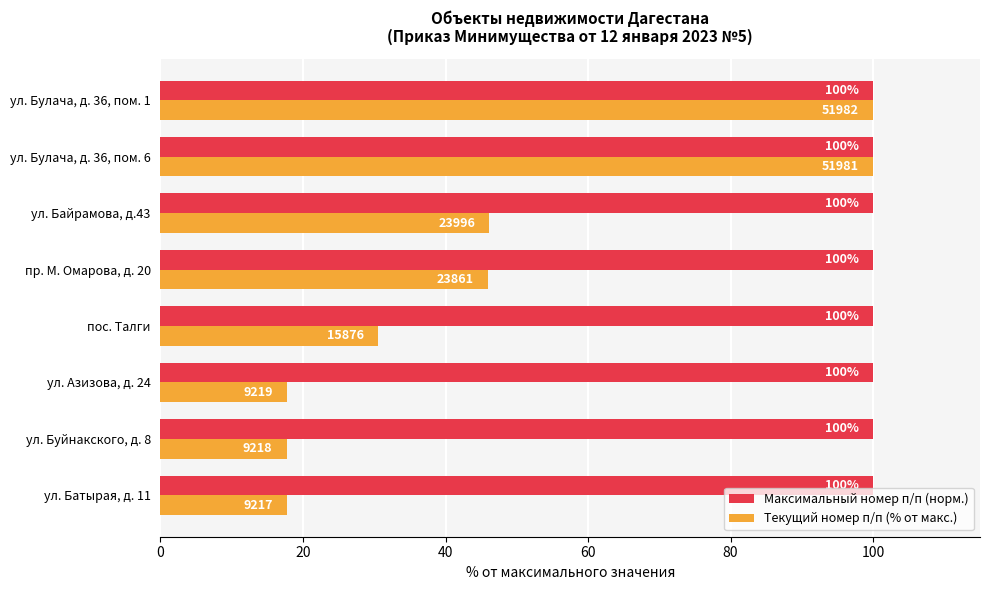

The value of Максимальный номер п/п (норм.) at пос. Талги is 100.0. True or false?

True